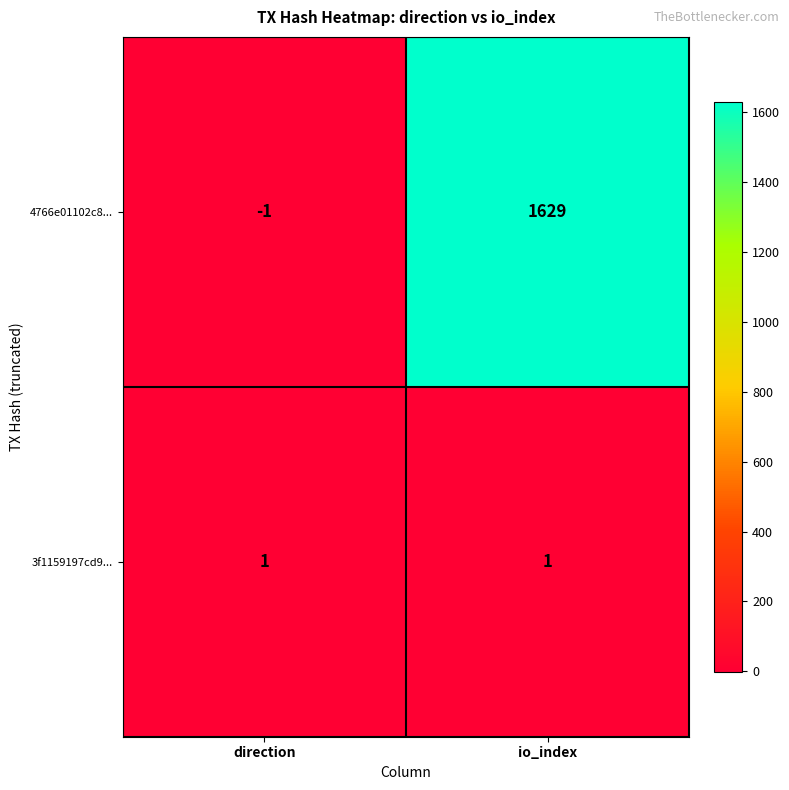

Which series has the largest total across all categories?

4766e01102c8...